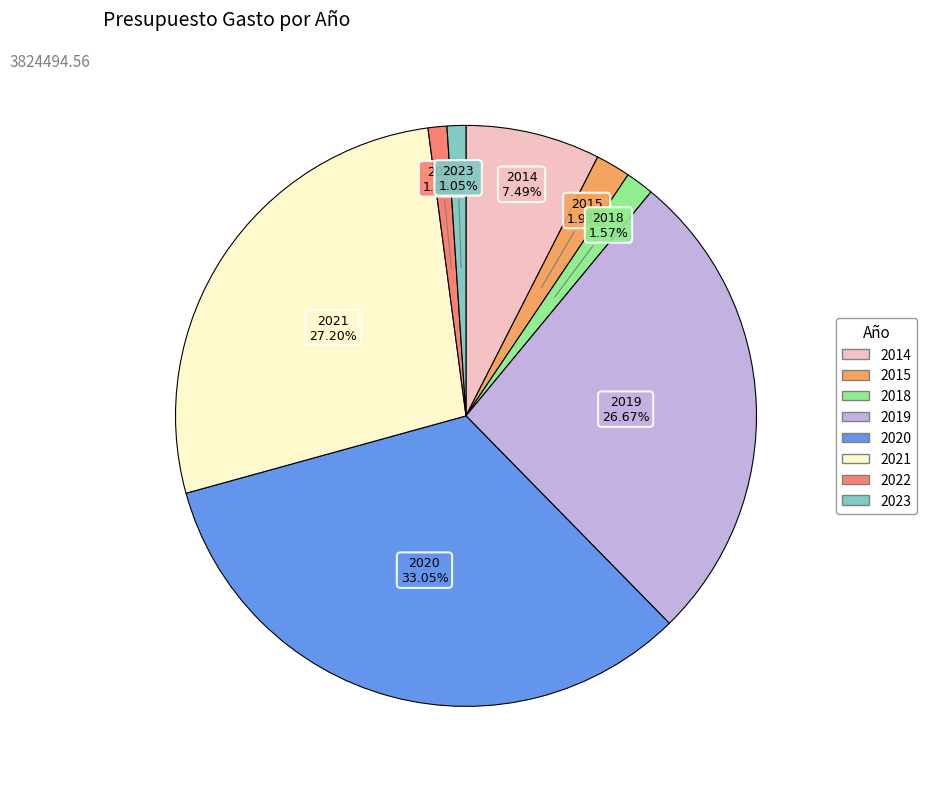

What percentage do 2021 and 2022 together represent?

28.2%